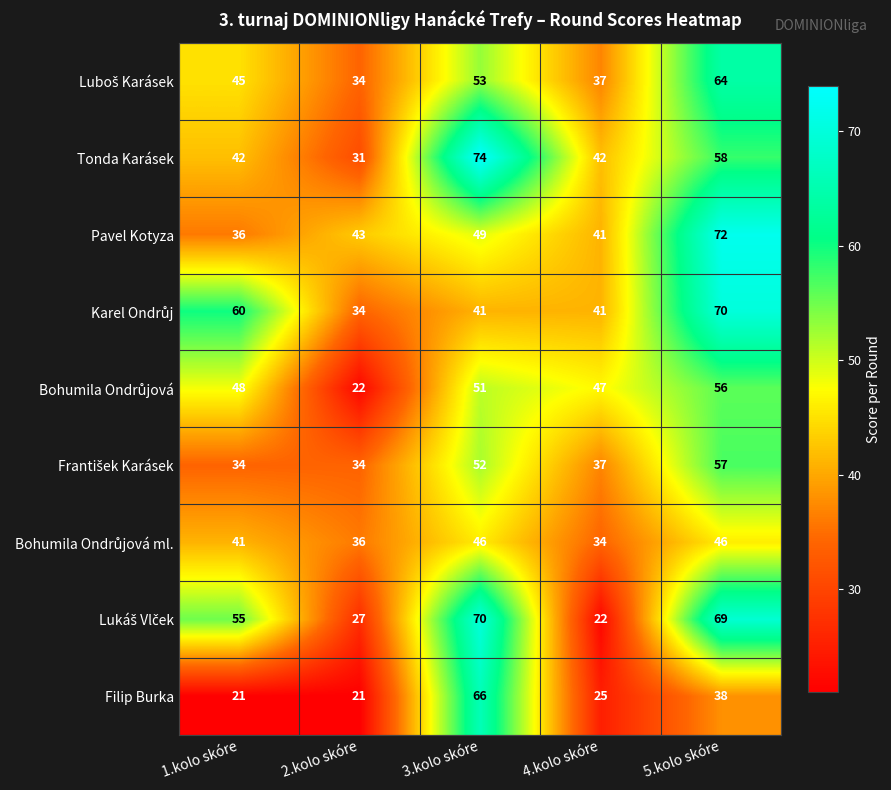

Between 1.kolo skóre and 5.kolo skóre, which series saw the biggest shift?

Pavel Kotyza